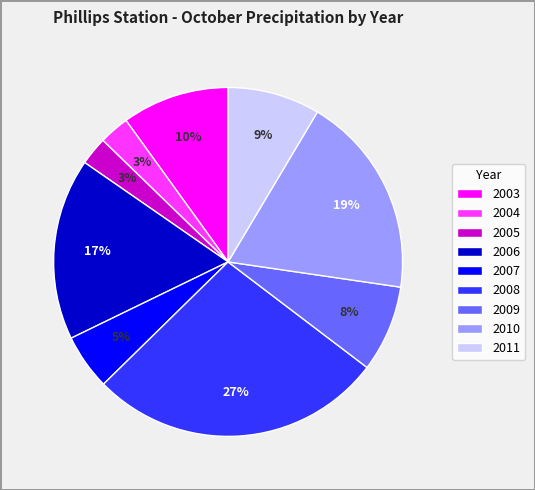

To the nearest percent, what is the average slice percentage?

11%